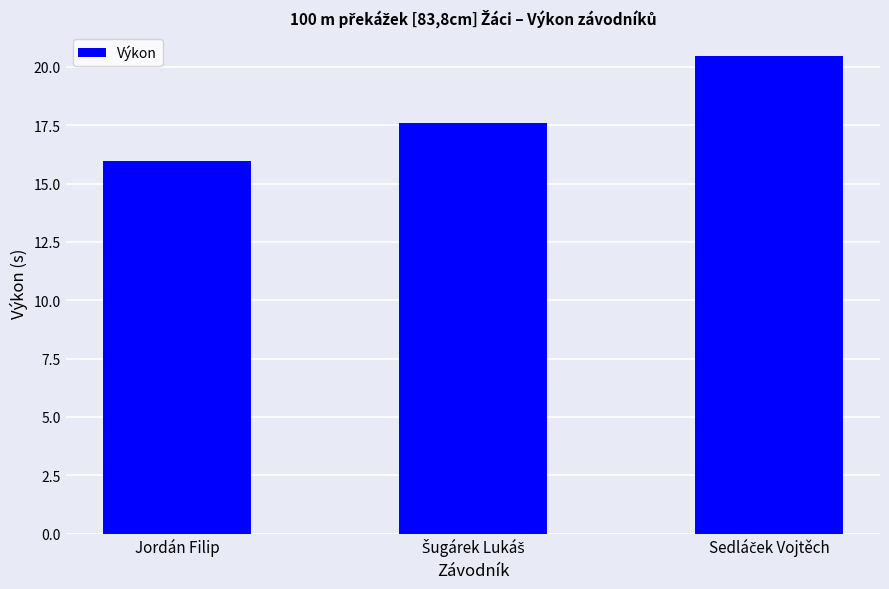

How many data points does each series have?

3